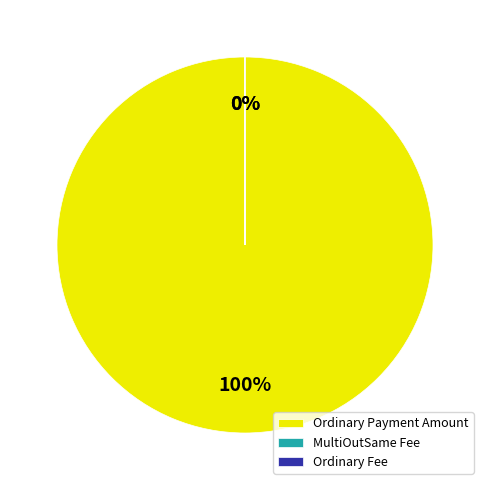

To the nearest percent, what is the difference between the largest and smallest slice percentages?

100%